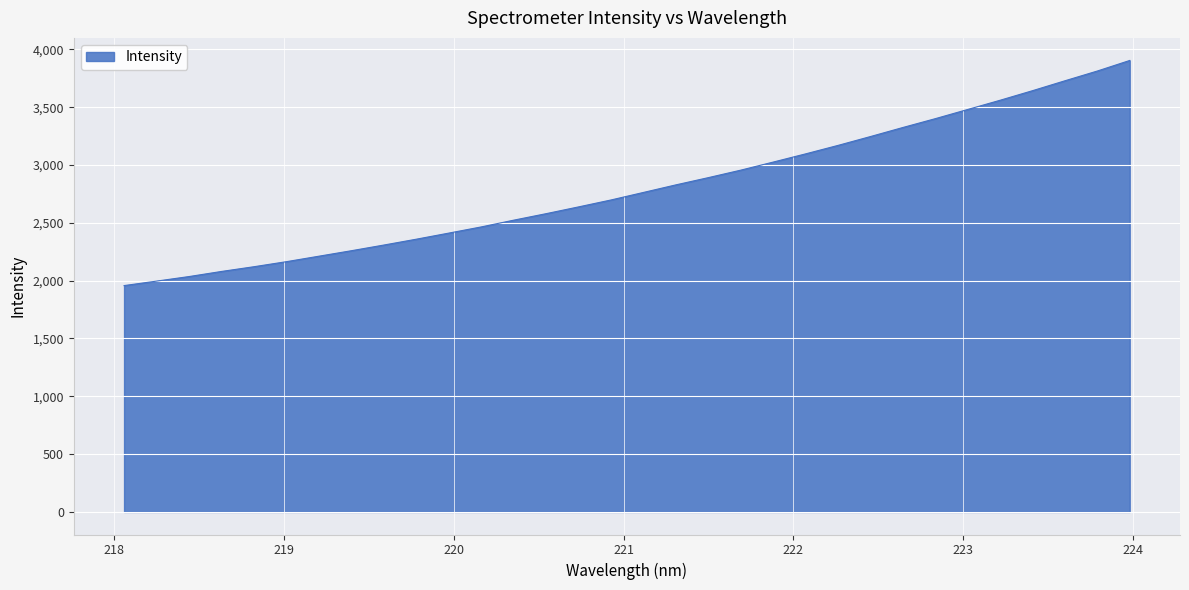

What is the greatest value displayed?

3904.6